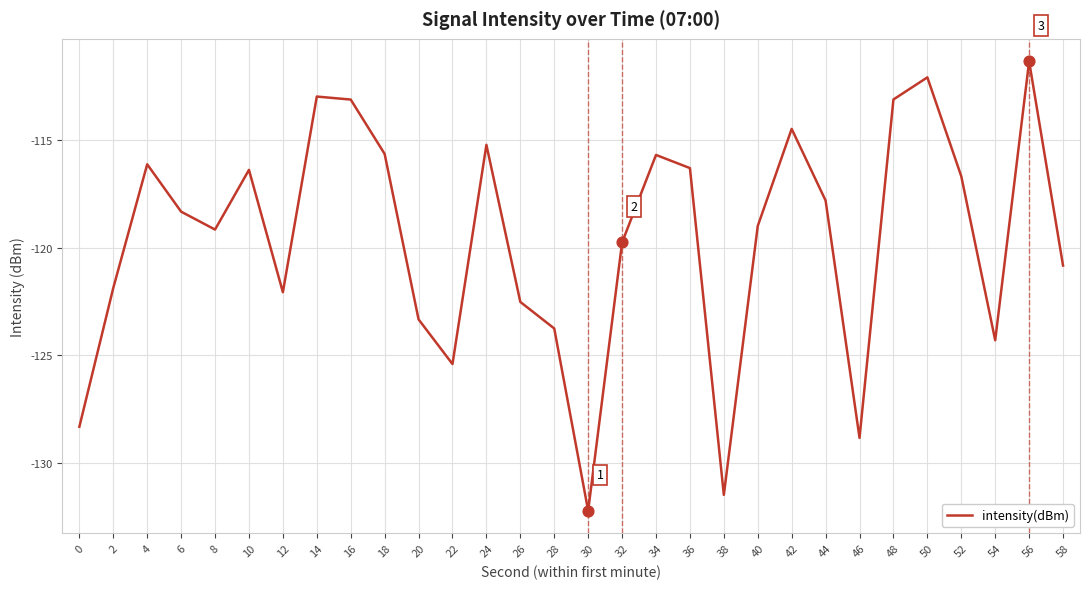

What is the change in value from 2 to 32?

+2.1